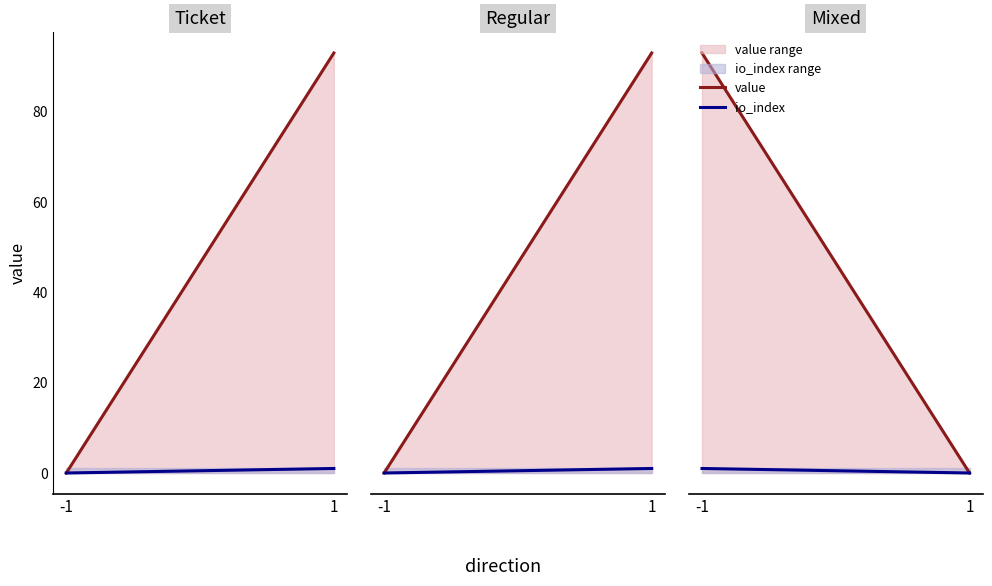

Which category has the highest value across all series?

-1